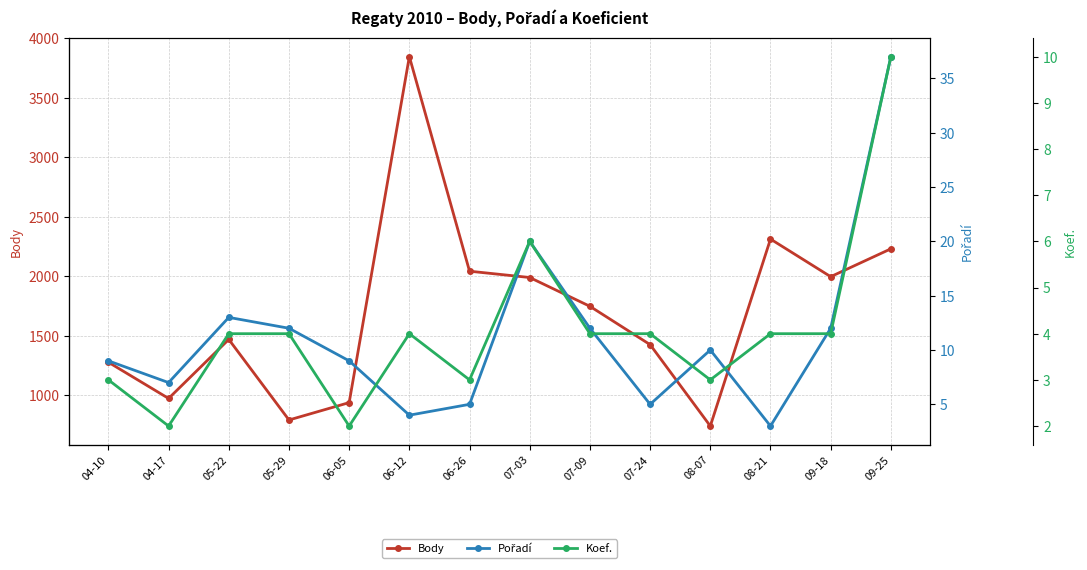

The Pořadí series shows 4 at 06-12. True or false?

True